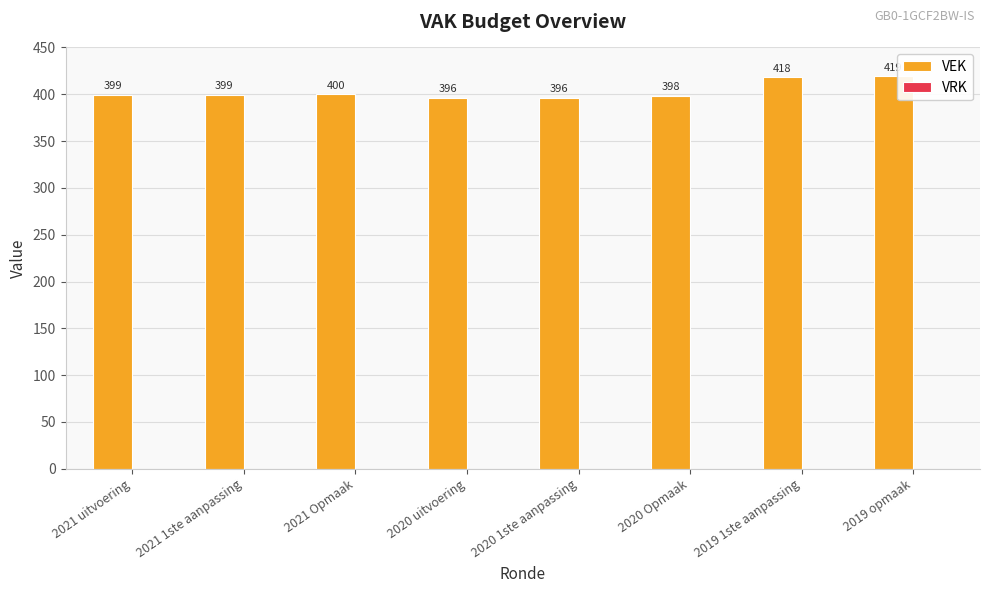

Between 2021 Opmaak and 2021 1ste aanpassing, which is larger?

2021 Opmaak